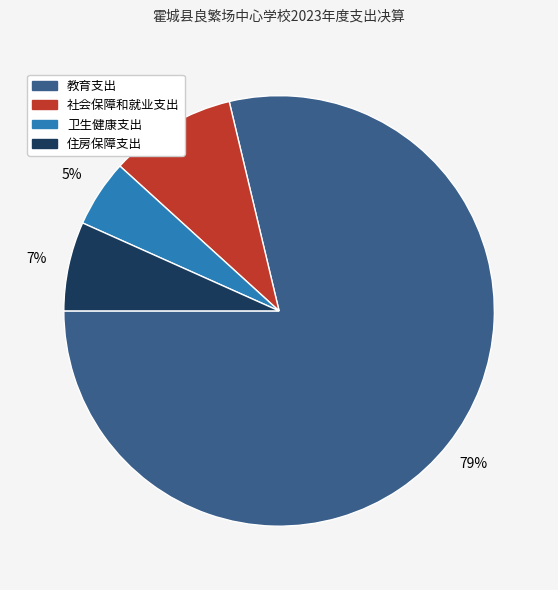

To the nearest percent, what is the average slice percentage?

25%